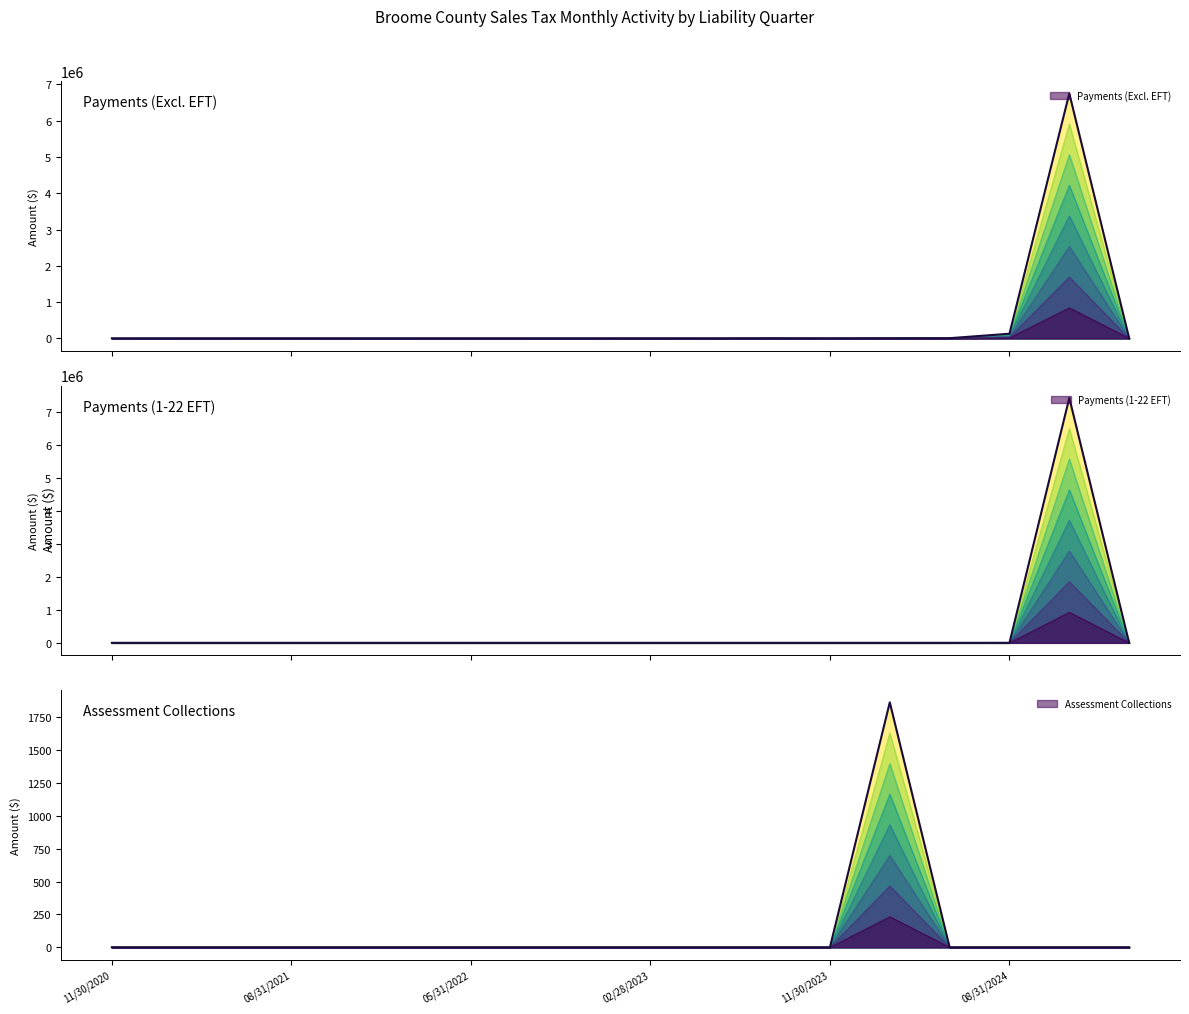

How many lines are shown in the chart?

3